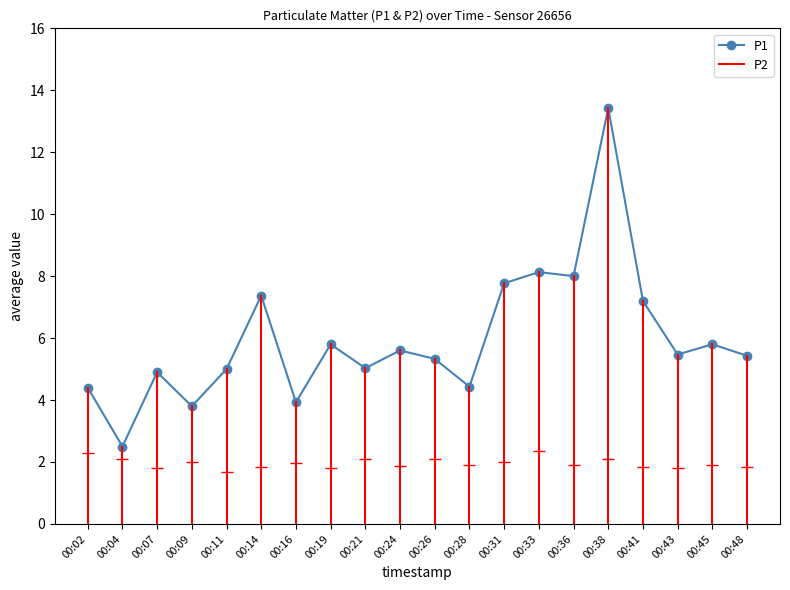

How many interior local peaks does the P2 series have?

7